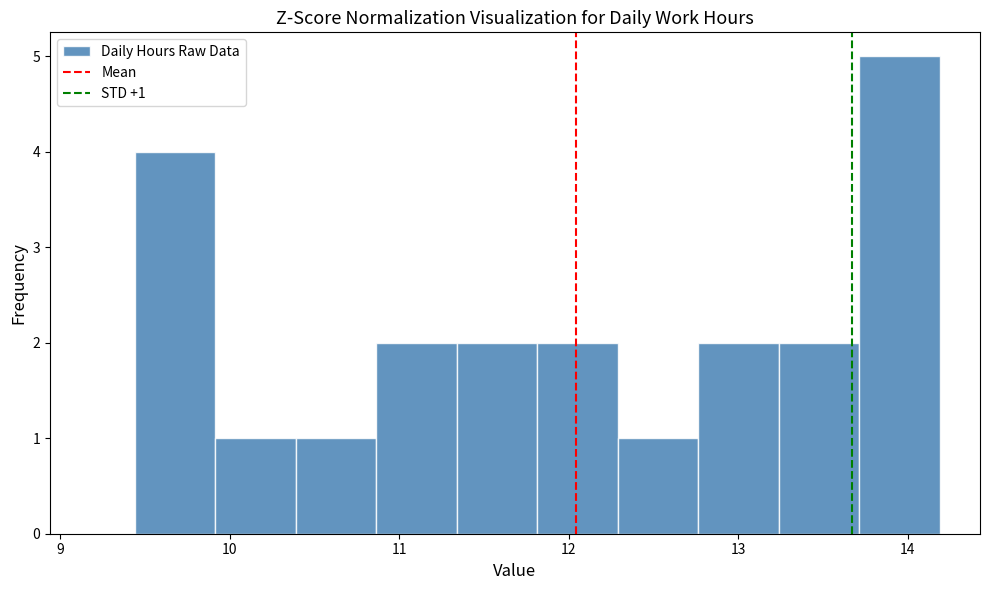

Which range on the x-axis has the tallest bar?

13.7 to 14.2